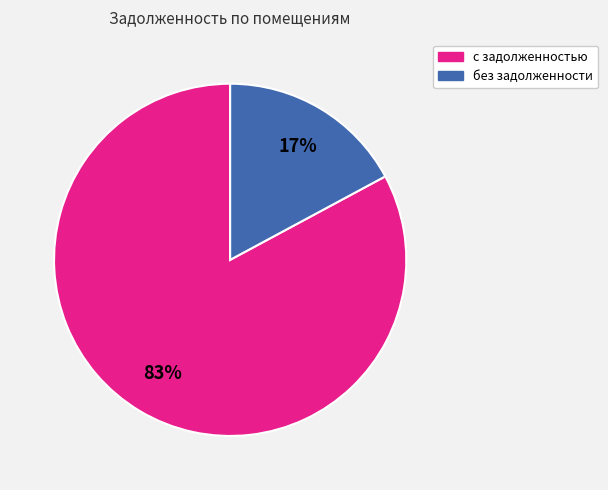

Is there a majority slice in this chart?

Yes